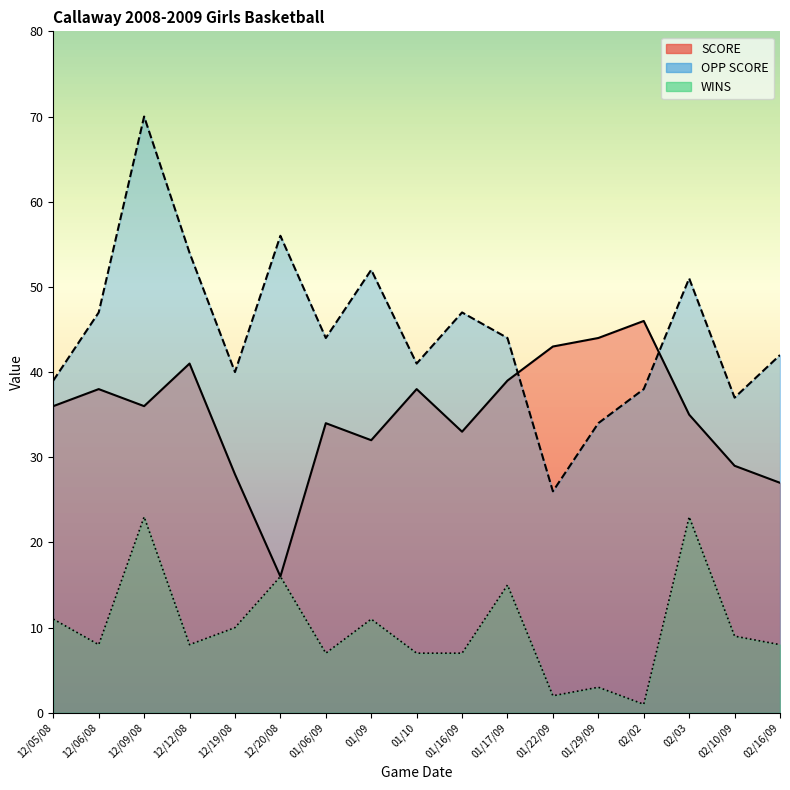

Between 12/20/08 and 01/10, which series saw the biggest shift?

SCORE